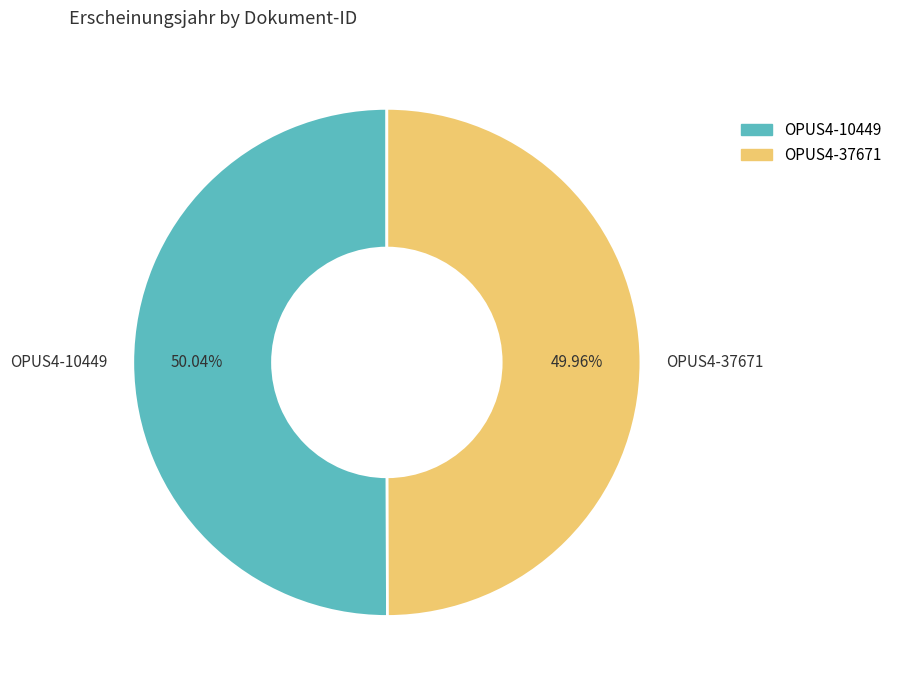

To the nearest percent, what portion does OPUS4-10449 represent?

50%